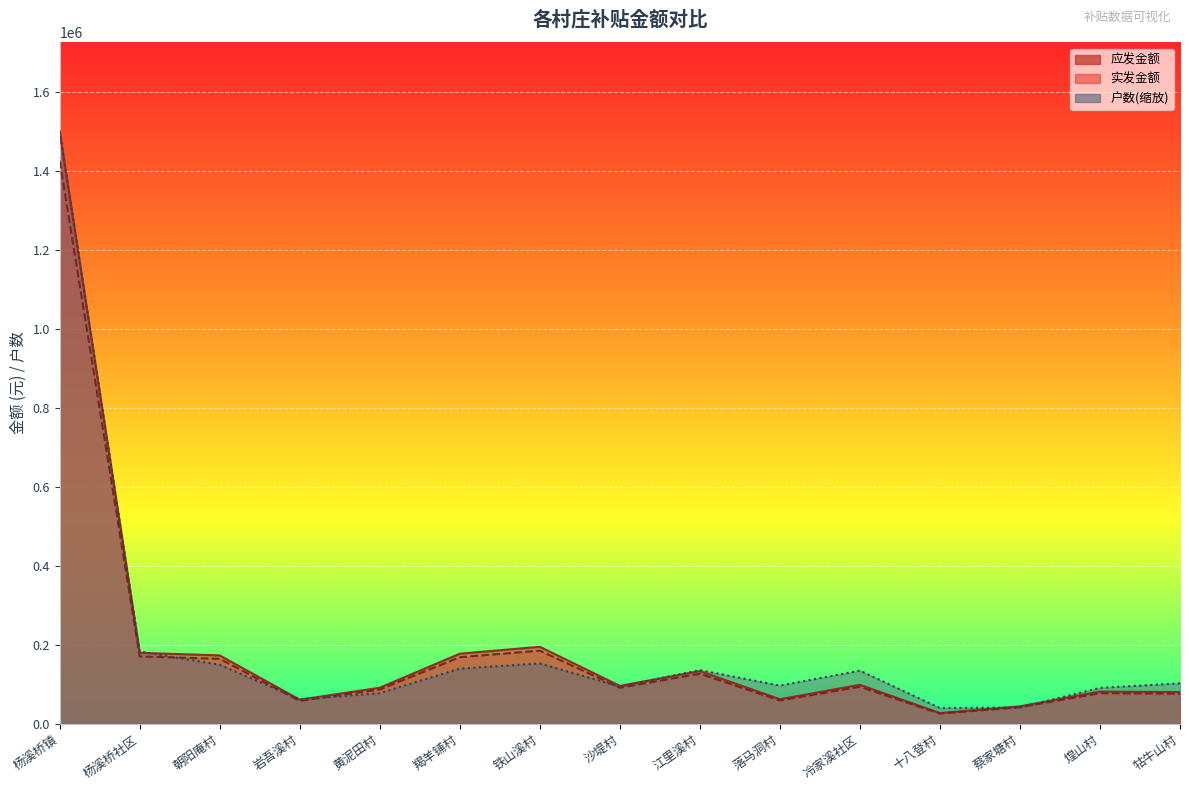

True or false: 户数 has a value of 137863.9 at 沙堤村.

False